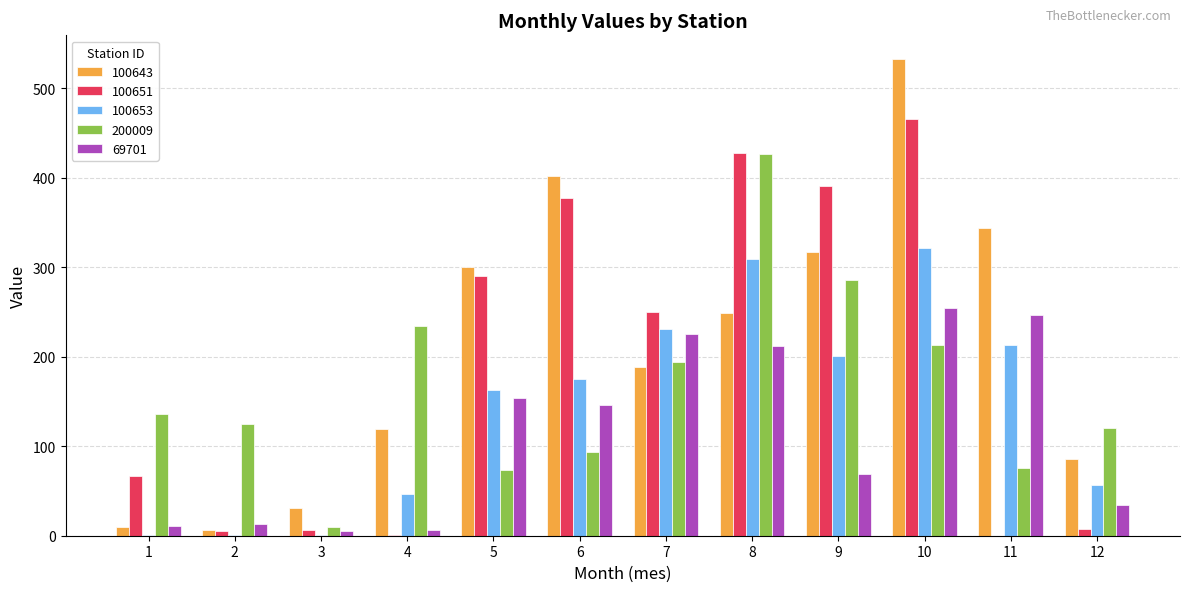

How many data points in 100651 are above 250?

6